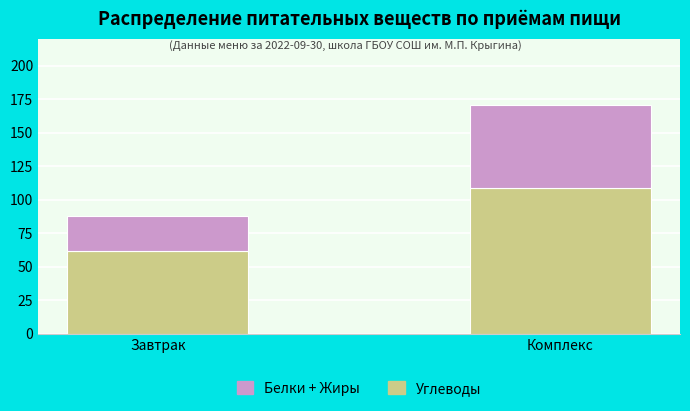

What is the total value across all series at Комплекс?

171